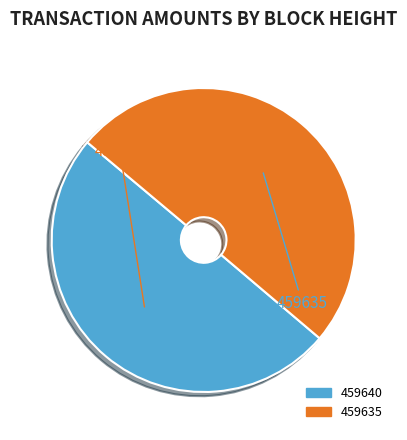

The 459640 slice represents 50% of the pie. True or false?

True